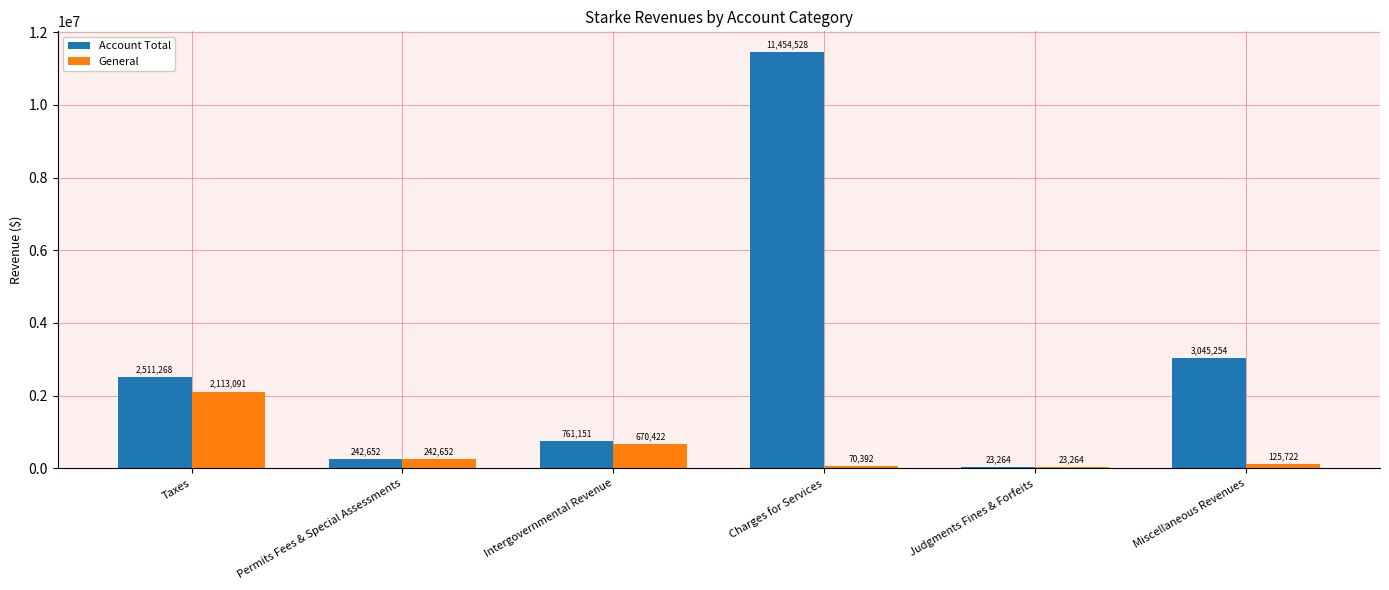

What is the sum of all General values?

3245543